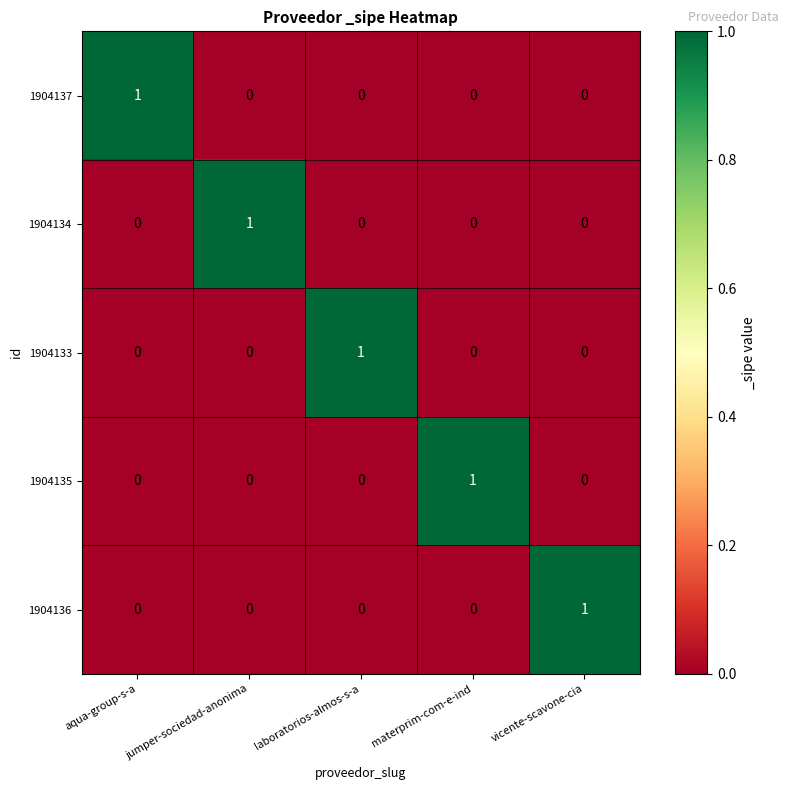

The 1904133 series shows 0 at vicente-scavone-cia. True or false?

True